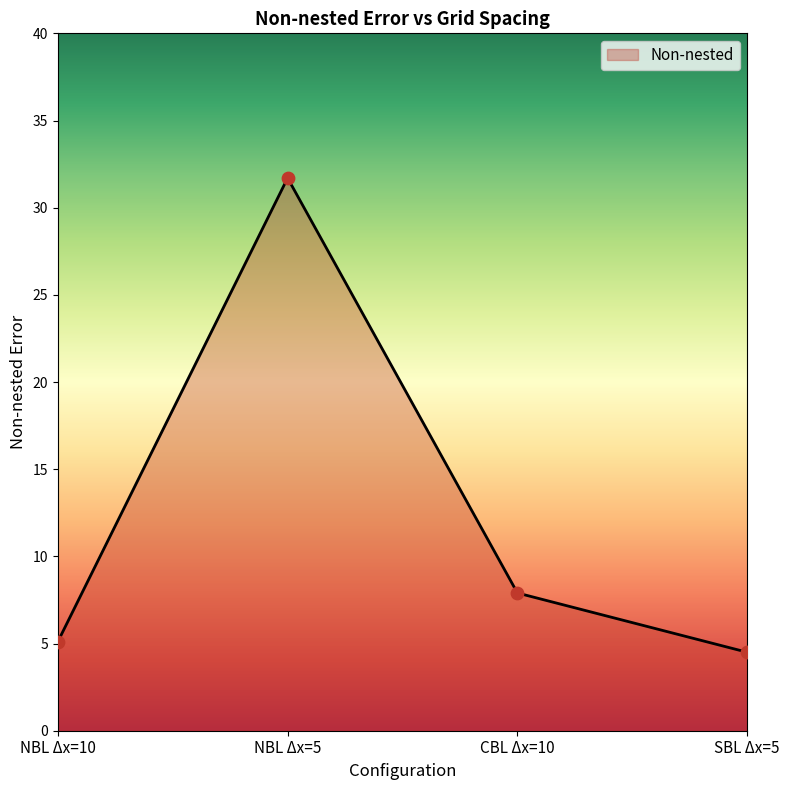

Approximately how many times larger is the value at NBL Δx=10 compared to CBL Δx=10?

0.6